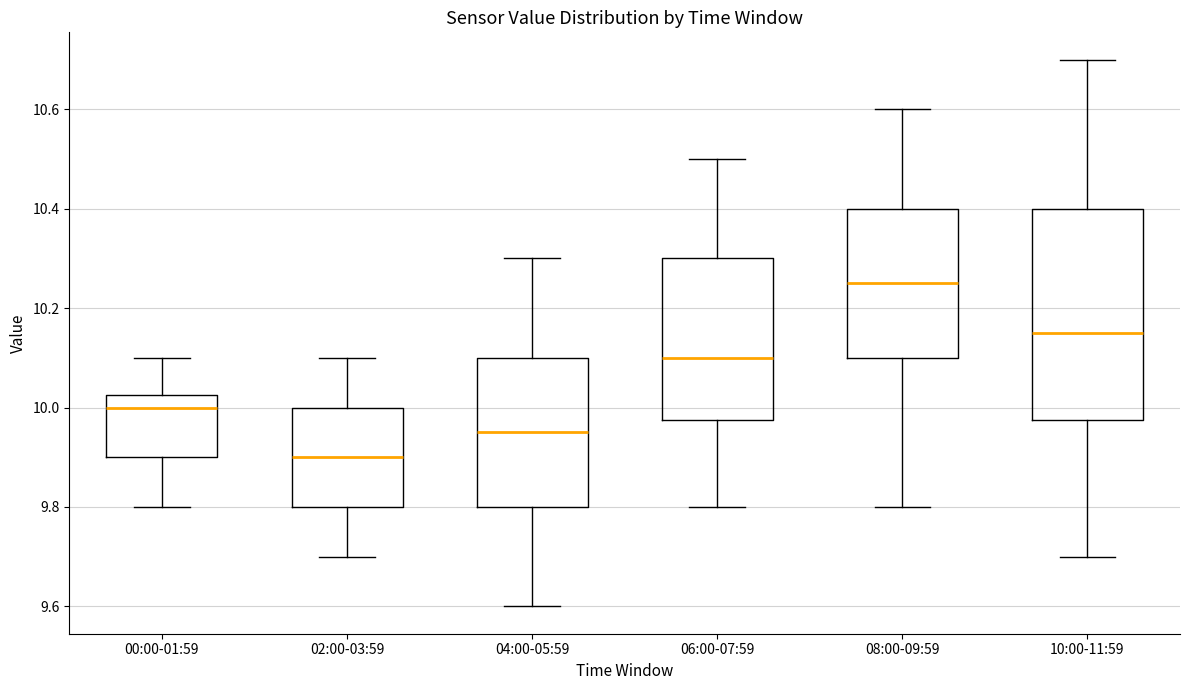

Where does the upper whisker of the box for 02:00-03:59 end on the y-axis? The values are not printed on the chart, so give them approximately, as read against the axis.

10.10